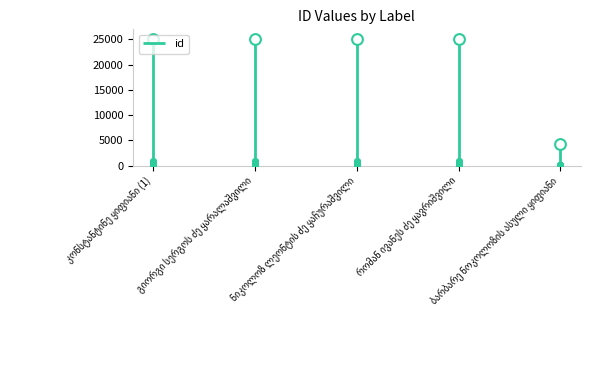

Approximately how many times larger is the value at კონსტანტინე ყიფიანი (1) compared to რომან ივანეს ძე ყავრიშვილი?

1.0